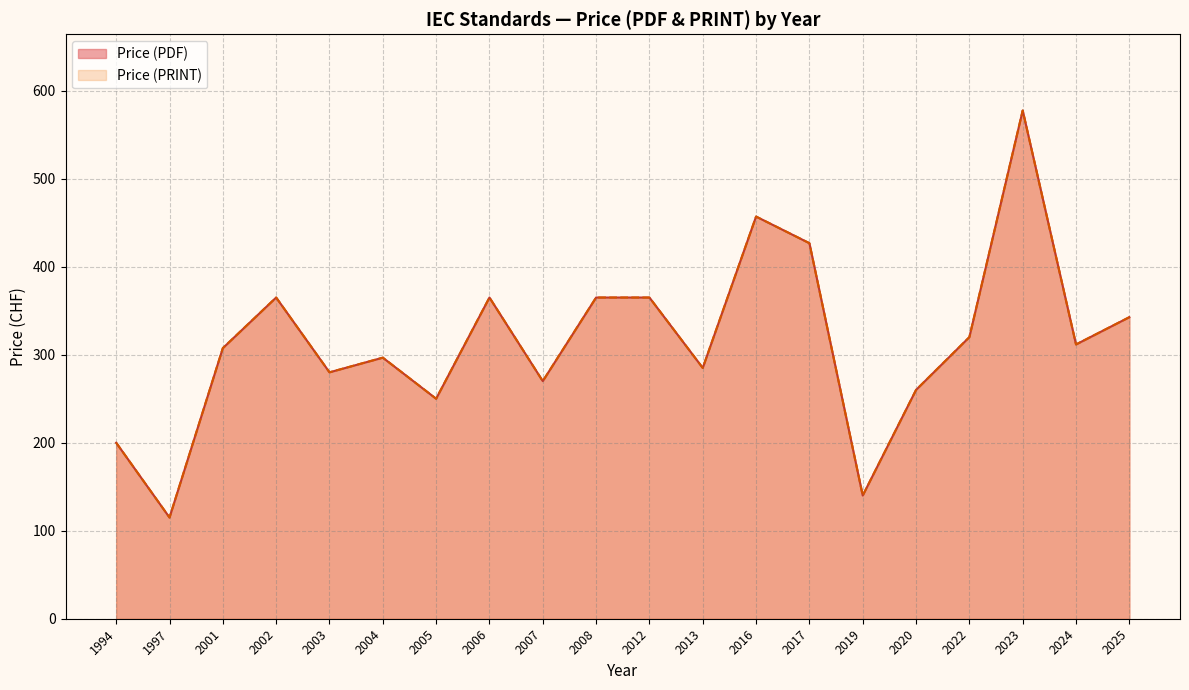

The value of Price (PDF) at 2007 is 517. True or false?

False